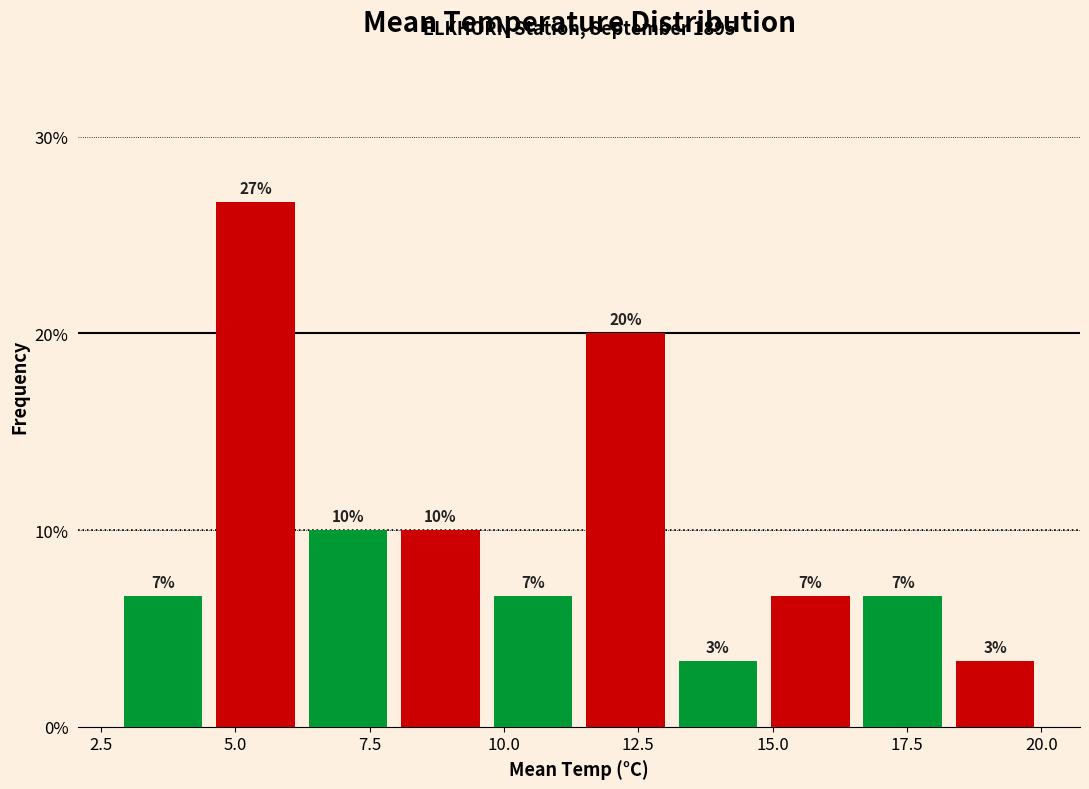

Around what value on the x-axis is the tallest bar? Give the approximate position of its centre, as read against the axis.

5.5